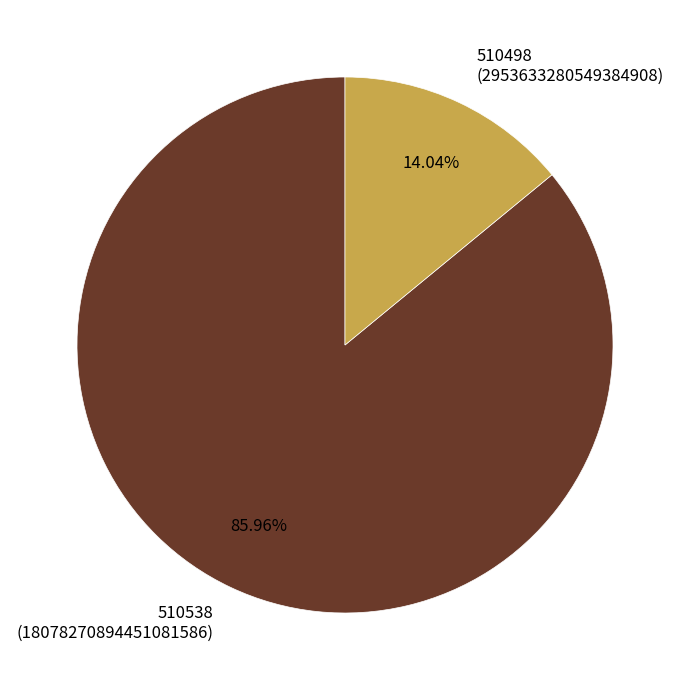

How many segments does this pie chart have?

2